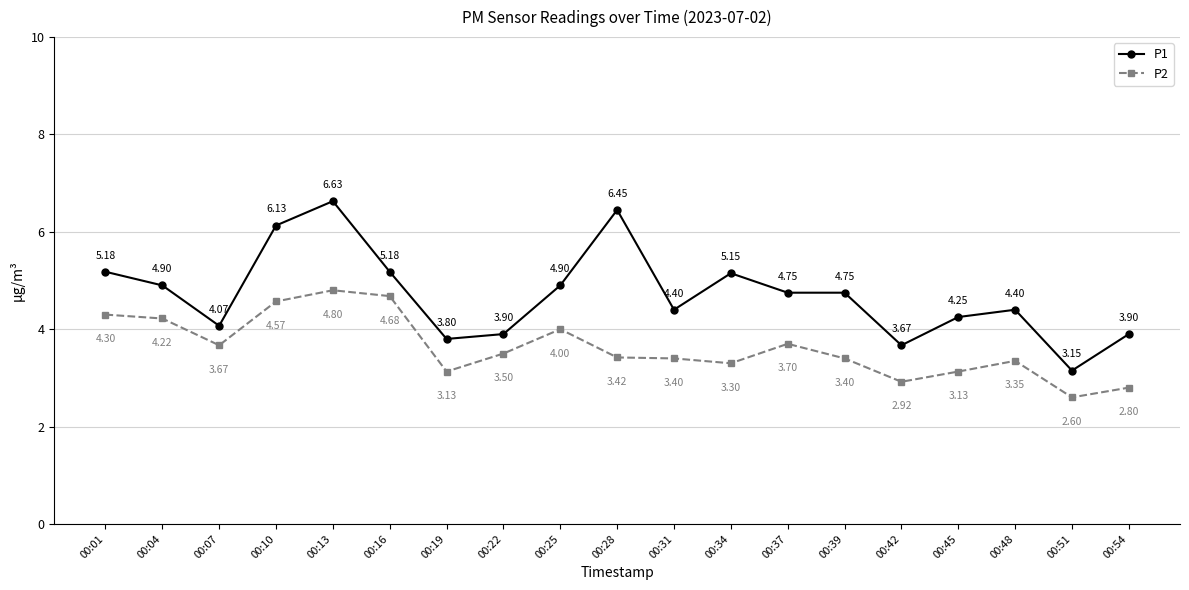

At which label does P2 first exceed 3?

00:01